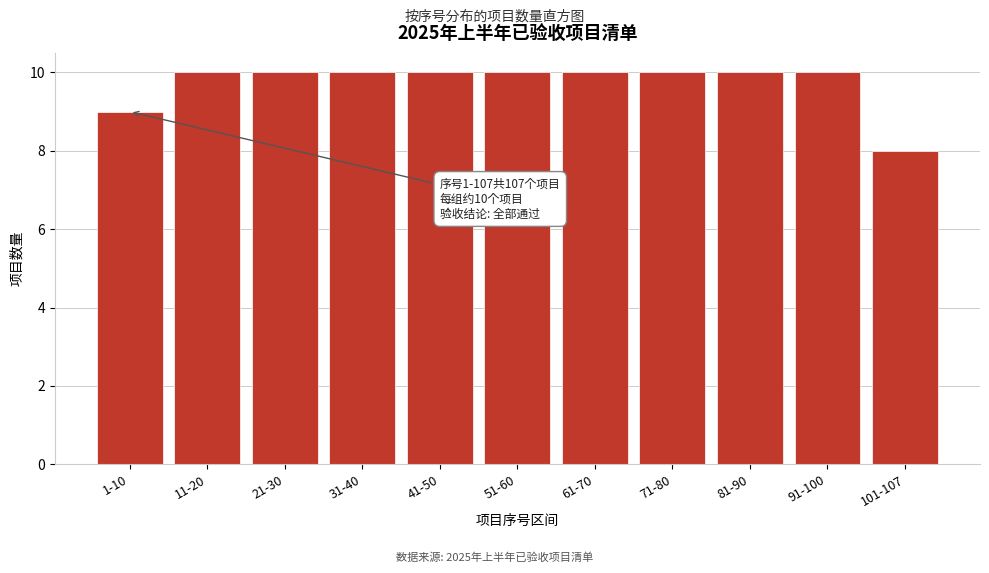

Reading left to right, what are all the values shown in this chart?

1-10=9	11-20=10	21-30=10	31-40=10	41-50=10	51-60=10	61-70=10	71-80=10	81-90=10	91-100=10	101-107=8